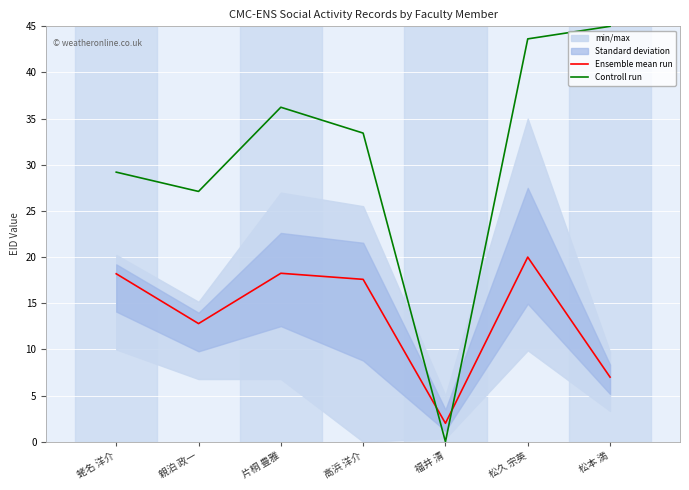

Which series ends up on top after the final intersection of Controll run and Ensemble mean run?

Controll run